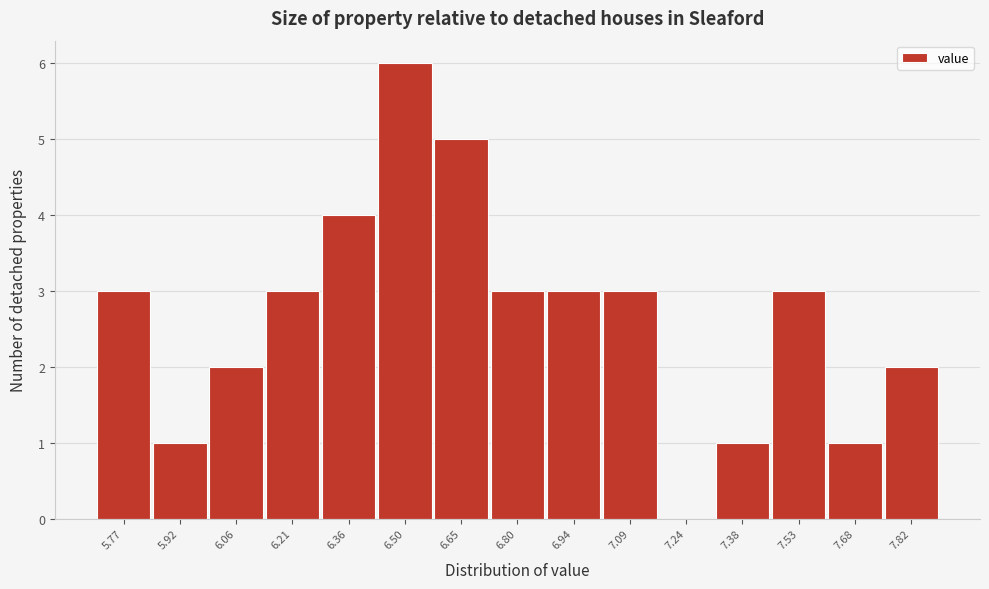

Reading left to right, extract all data points from this chart.

5.77=3	5.92=1	6.06=2	6.21=3	6.36=4	6.50=6	6.65=5	6.80=3	6.94=3	7.09=3	7.24=0	7.38=1	7.53=3	7.68=1	7.82=2